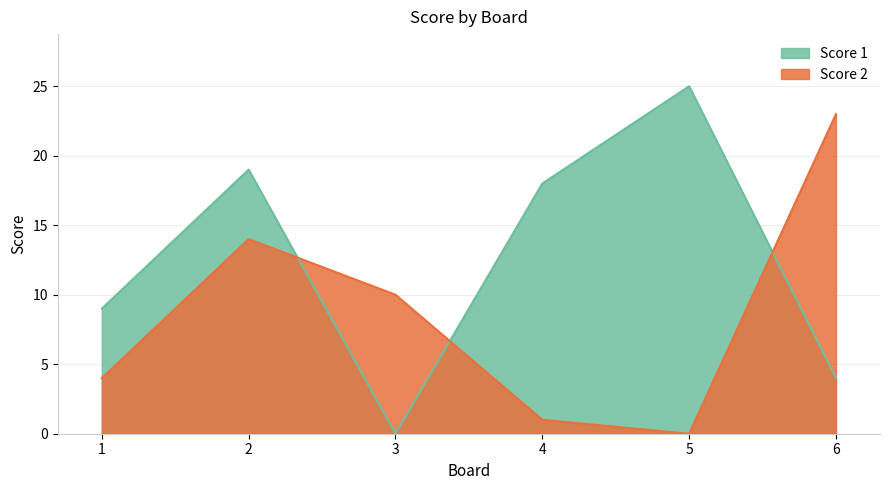

How many values in the Score 2 series are below 10?

3